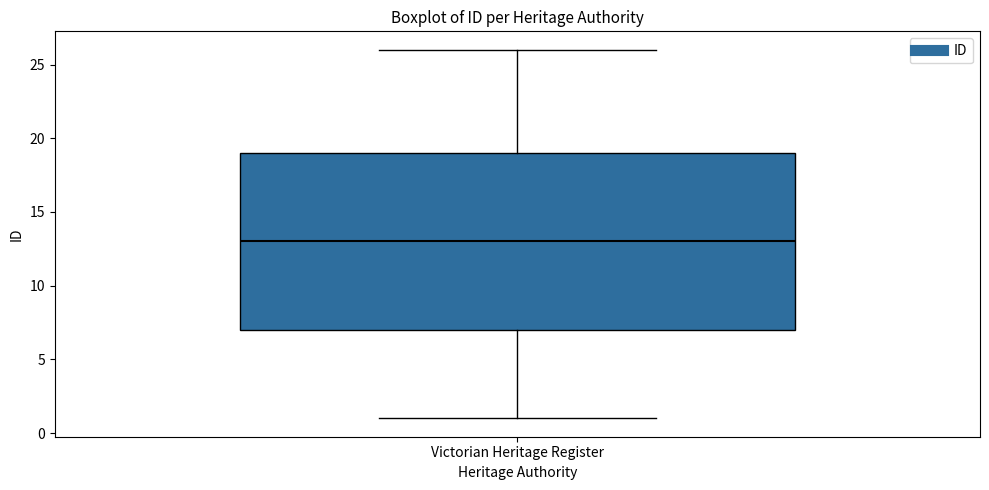

Read this box plot against the y-axis: the position of the median line, the range covered by the box, and the ends of both whiskers. The values are not printed on the chart, so give them approximately, as read against the axis.

median 13, box 7 to 19, whiskers 1 to 26